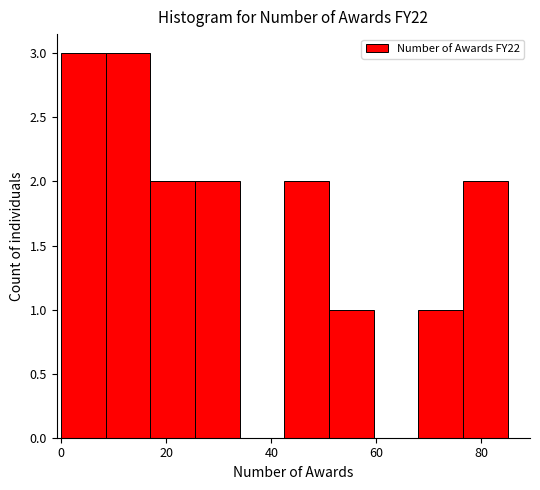

What is the height of the bar covering 68.0 to 76.5 on the x-axis? Neither the bar edges nor the heights are printed on the chart, so give them approximately, as read against the axes.

1